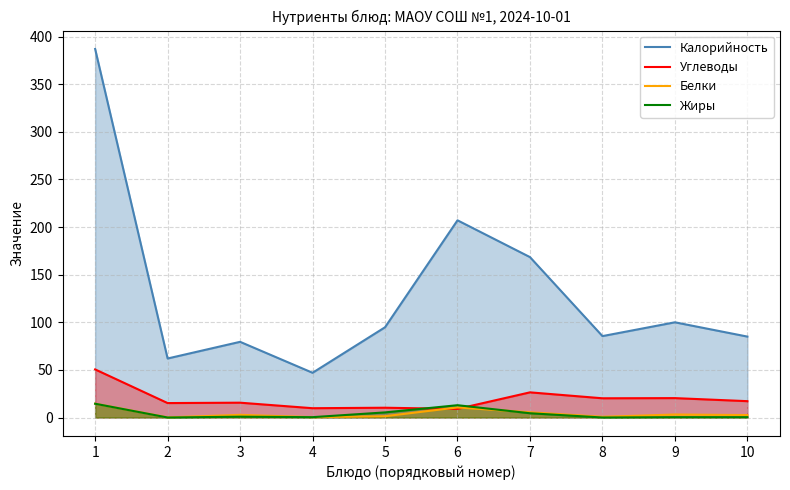

At which category is the sum across all series the highest?

1